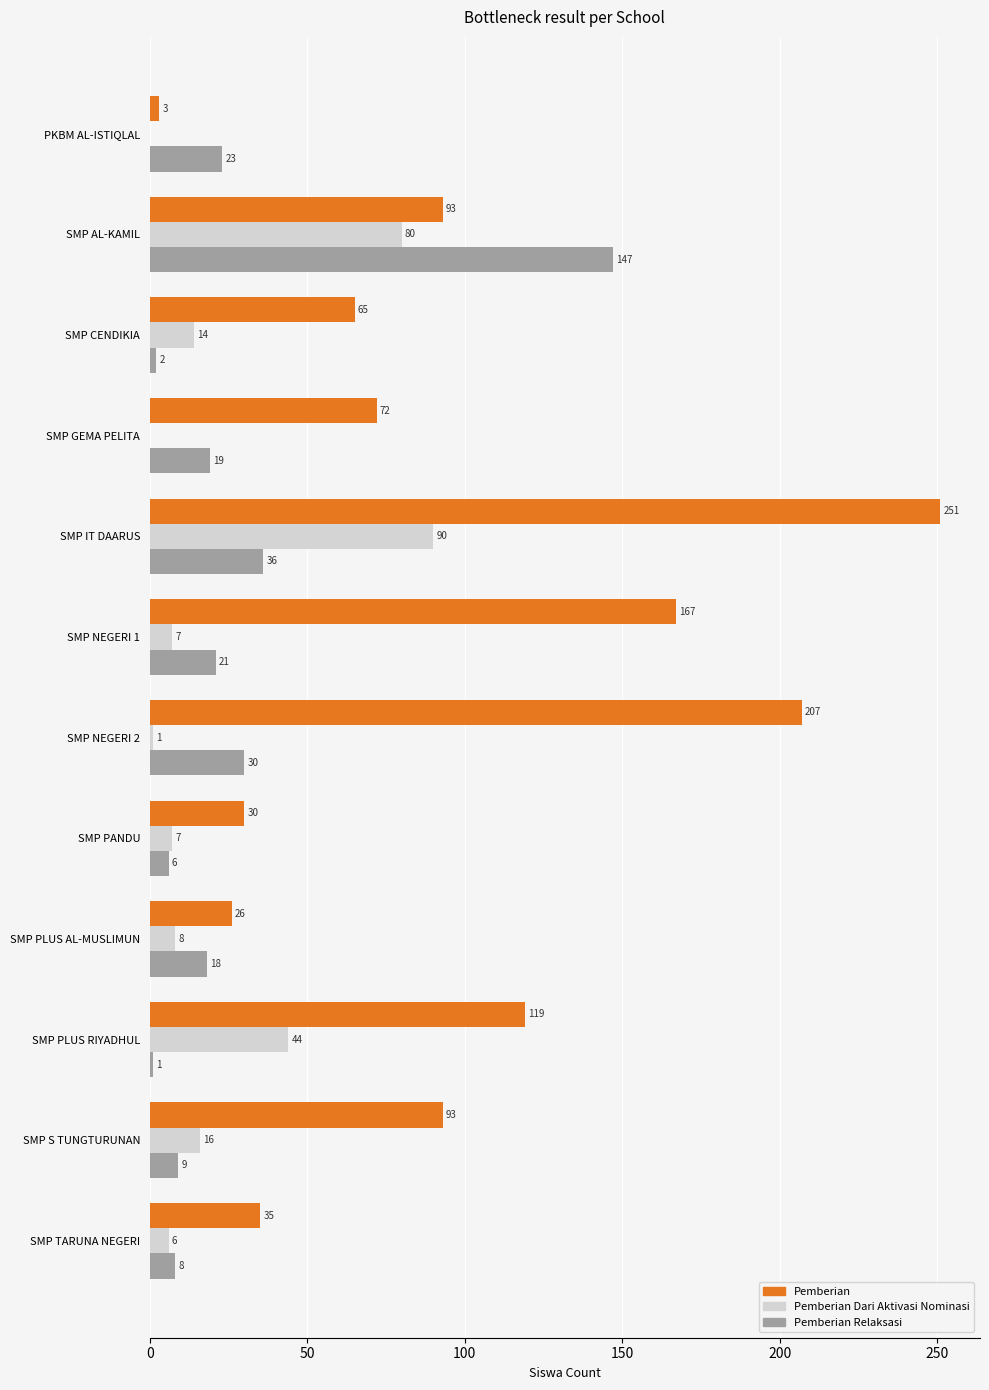

Which series has the largest total across all categories?

Pemberian